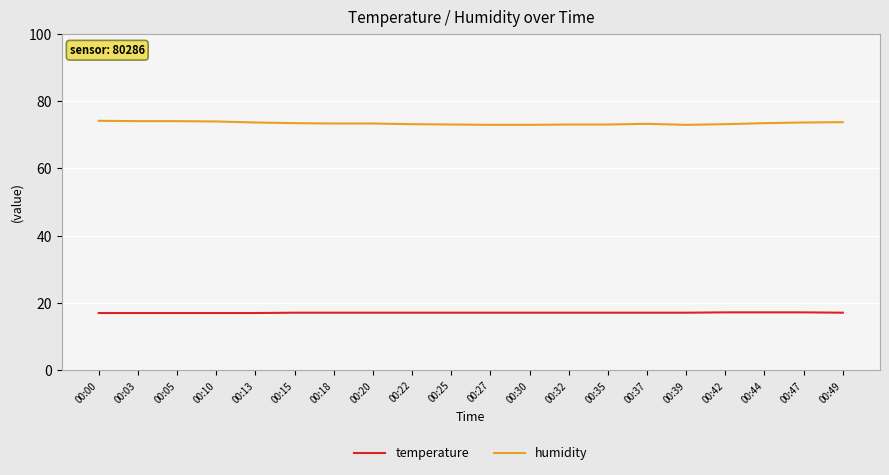

At how many categories does at least one series exceed 67?

20